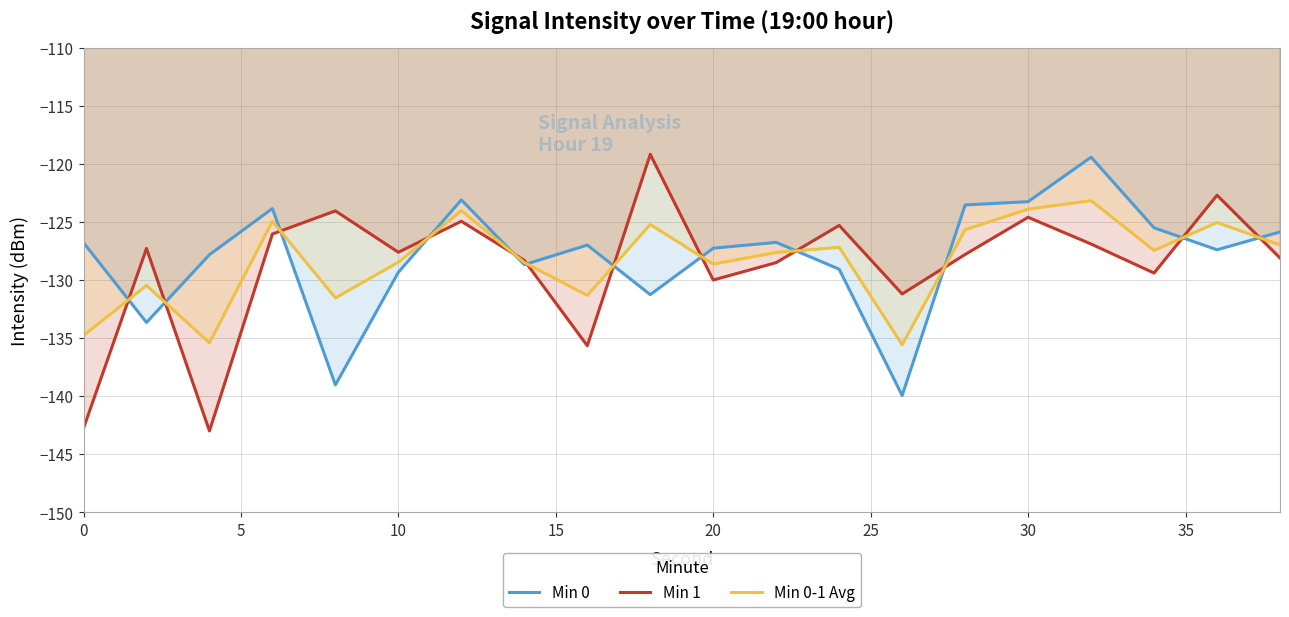

What is the difference between the highest and lowest values at 10?

1.7